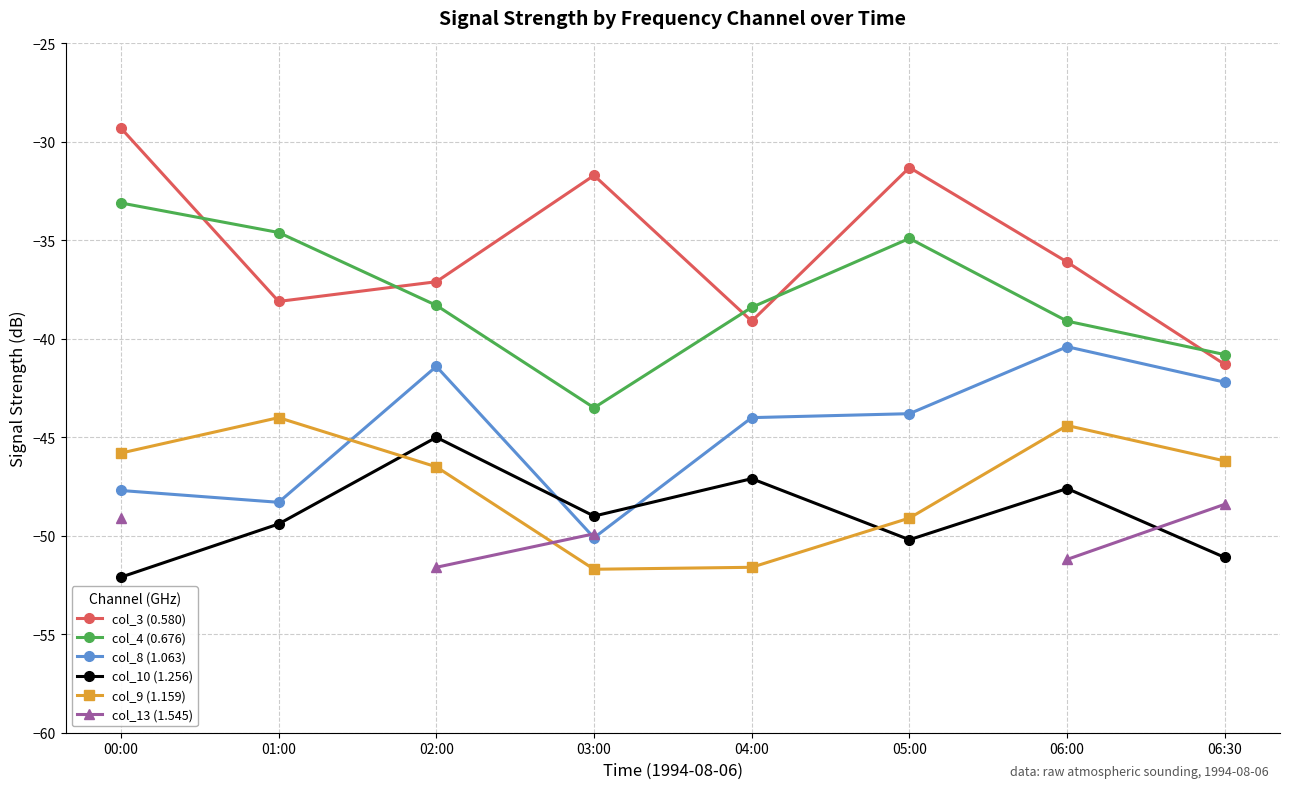

How many data points in col_10 (1.256) are above -49?

3